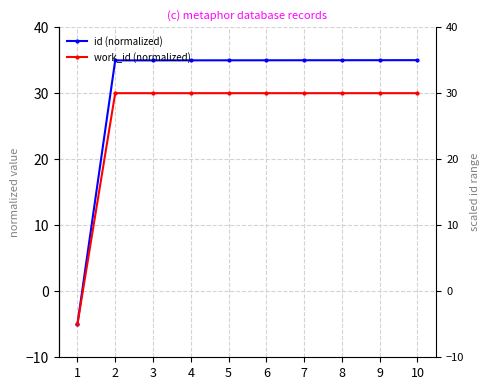

At which label does id (normalized) reach its peak?

10